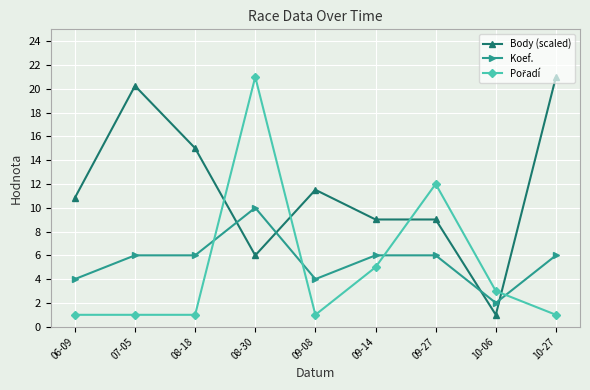

The Body (scaled) series shows 30.3 at 10-27. True or false?

False